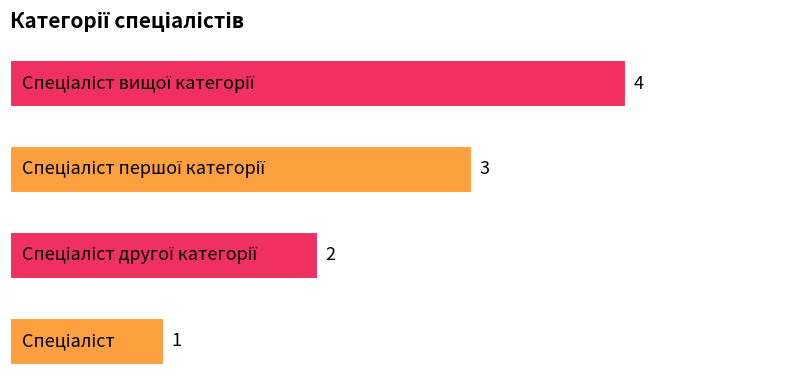

How many categories are shown in the chart?

4